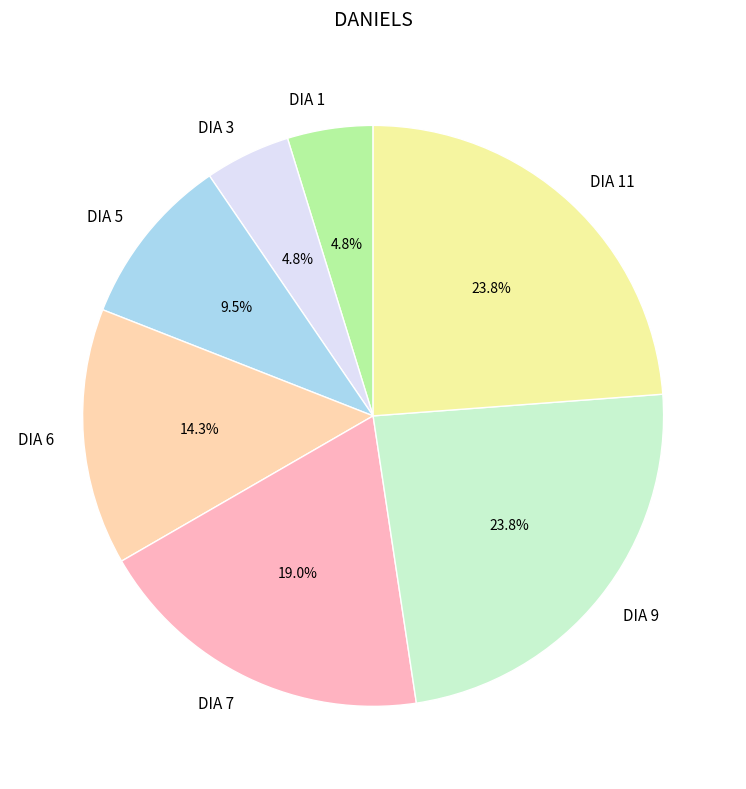

Approximately how many times larger is the value at DIA 7 compared to DIA 3?

4.0